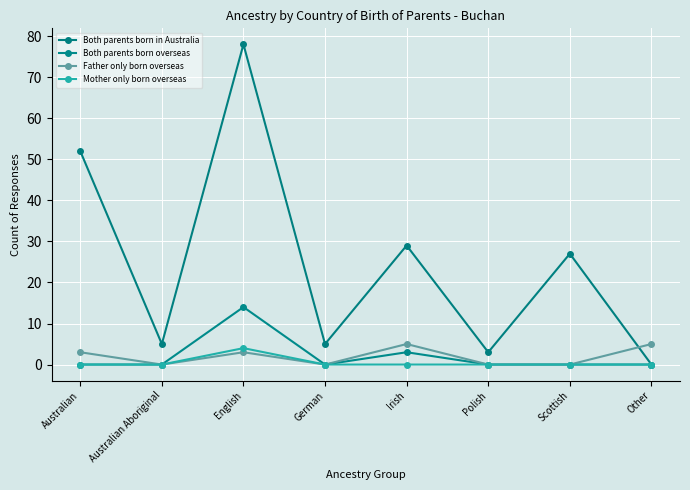

What is the label of the 2nd point from the left?

Australian Aboriginal